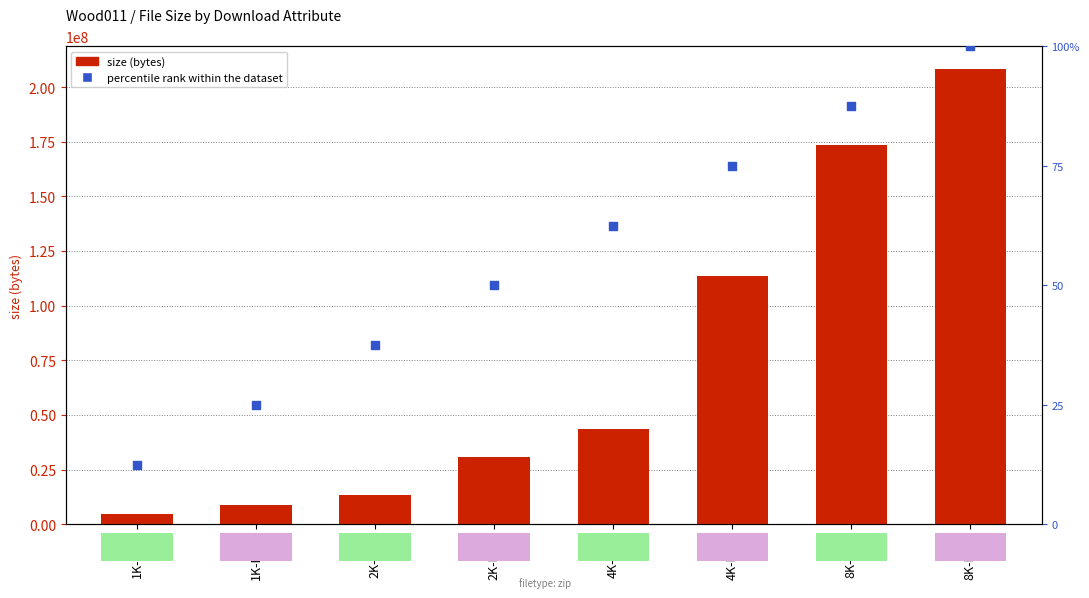

Which series has the largest Y range (max minus min)?

size (bytes)